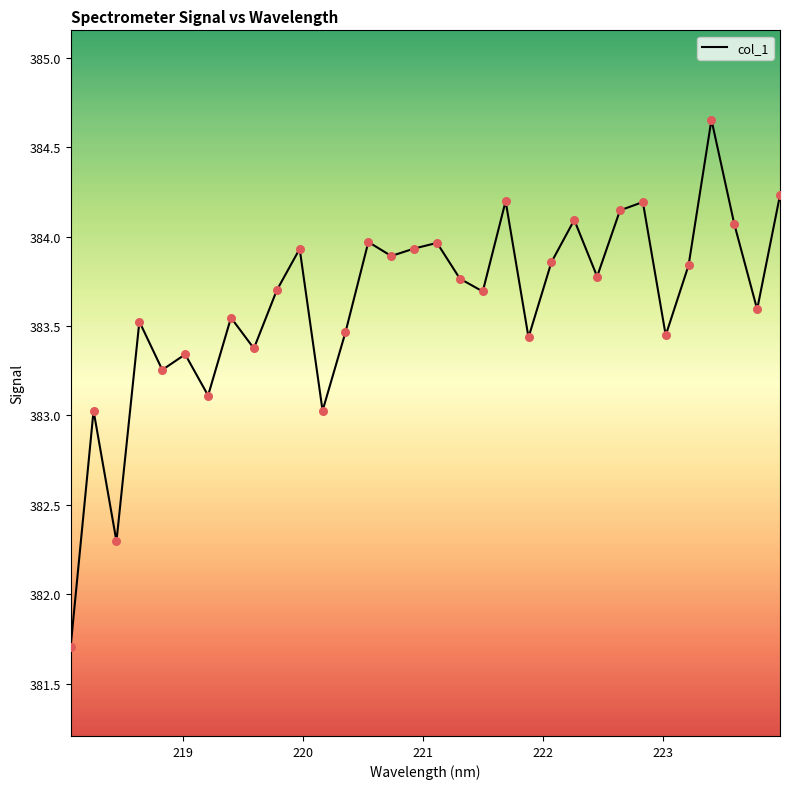

What is the difference between the maximum and minimum values?

2.9